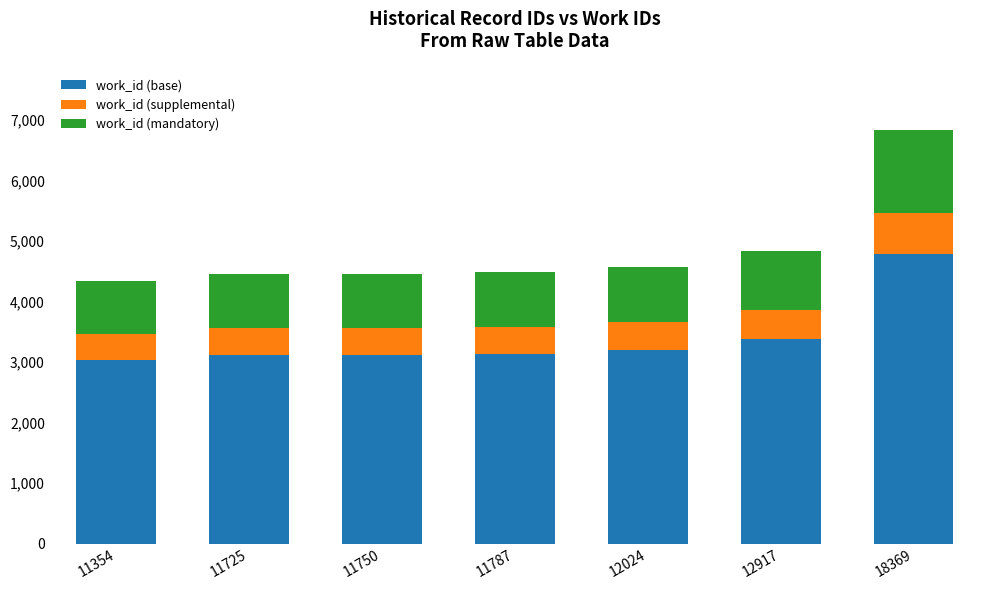

The value of work_id (base) at 11725 is 5214. True or false?

False